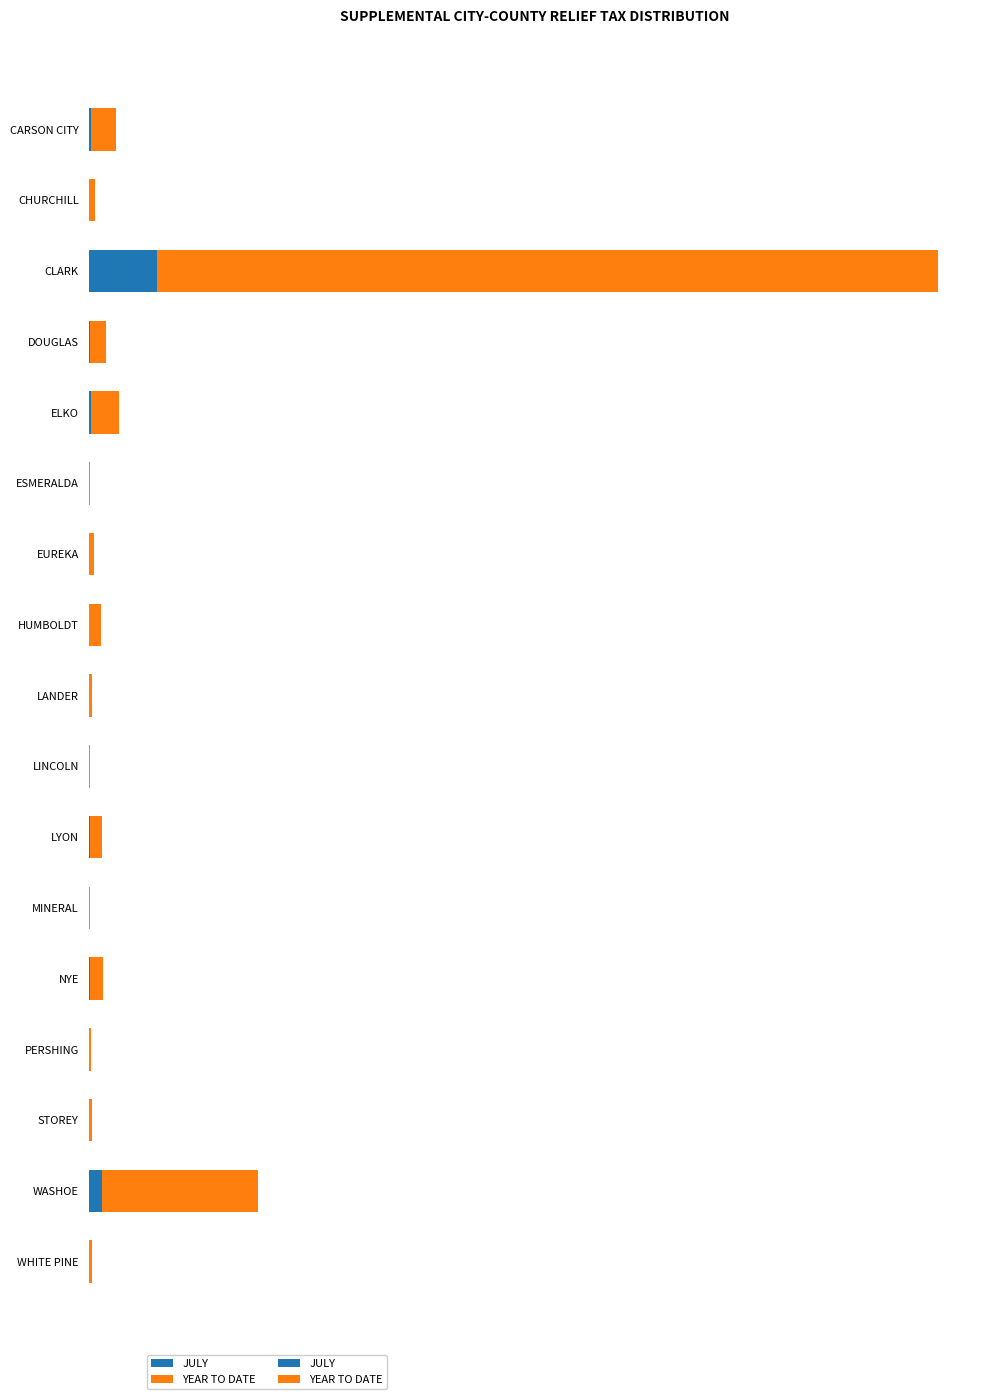

At LYON, list the series in order from largest to smallest.

YEAR TO DATE, JULY